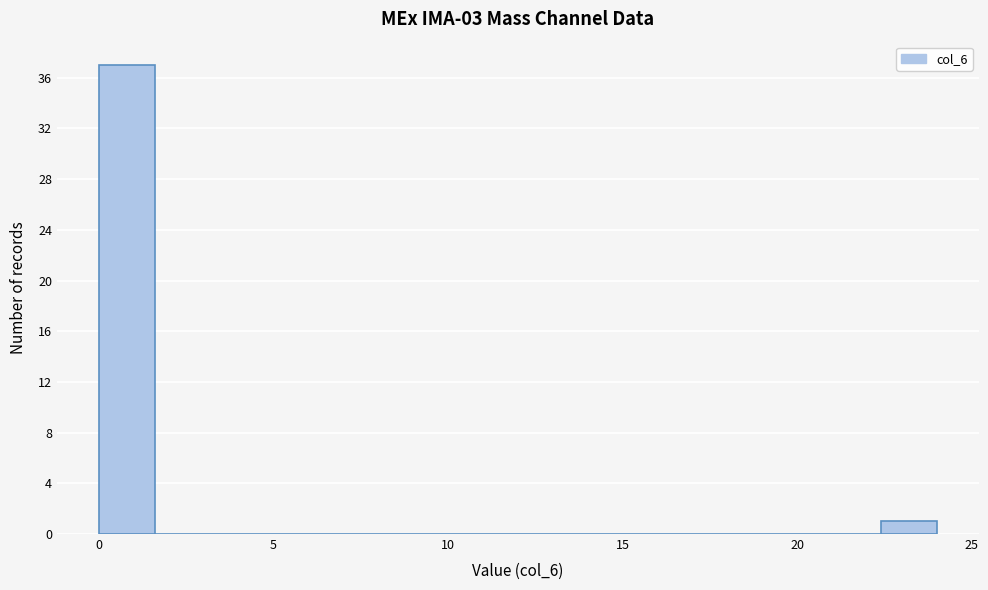

Read against the x-axis, roughly where is the centre of the tallest bar?

1.0